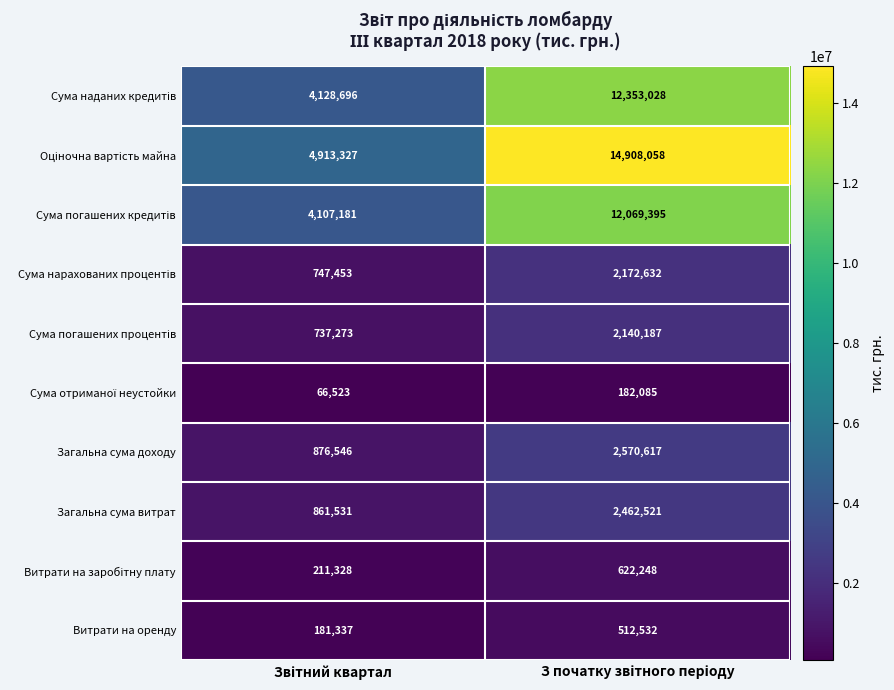

What is the difference between the maximum and minimum values in the Витрати на оренду series?

331195